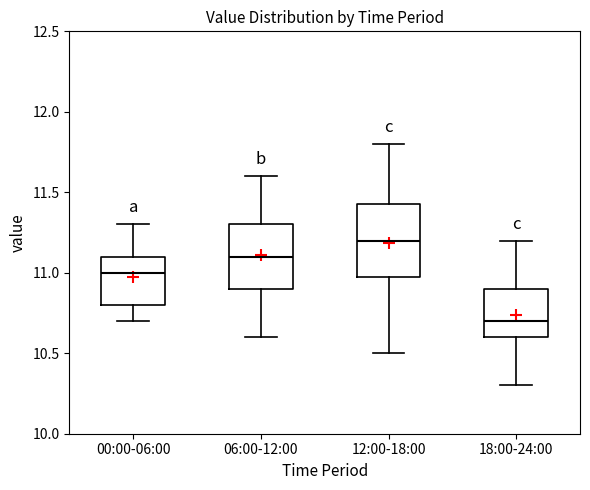

Which box has the lowest median line?

18:00-24:00